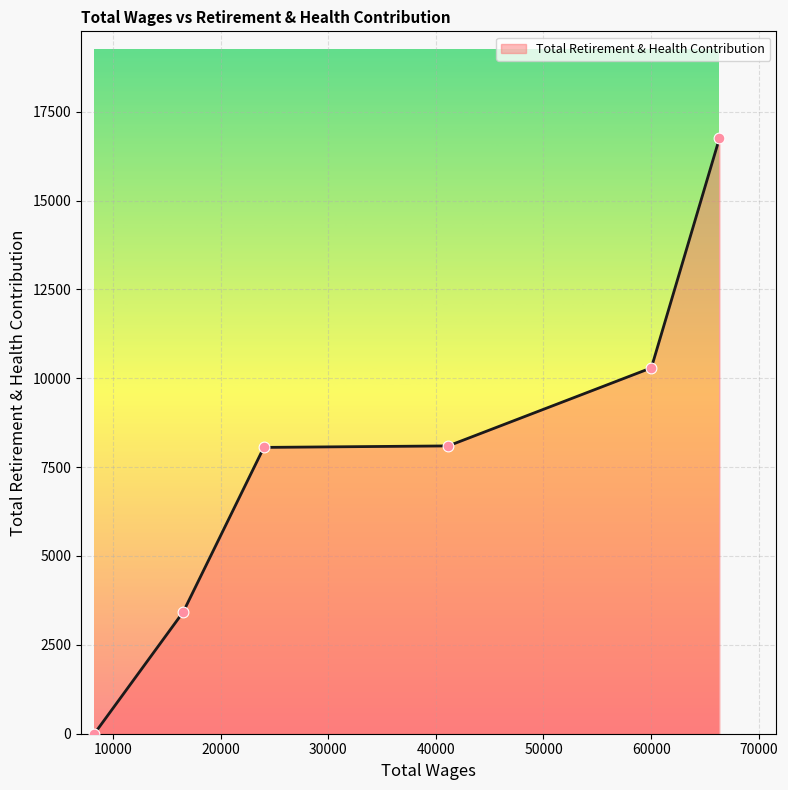

True or false: the data has more than 2 interior local peaks.

False